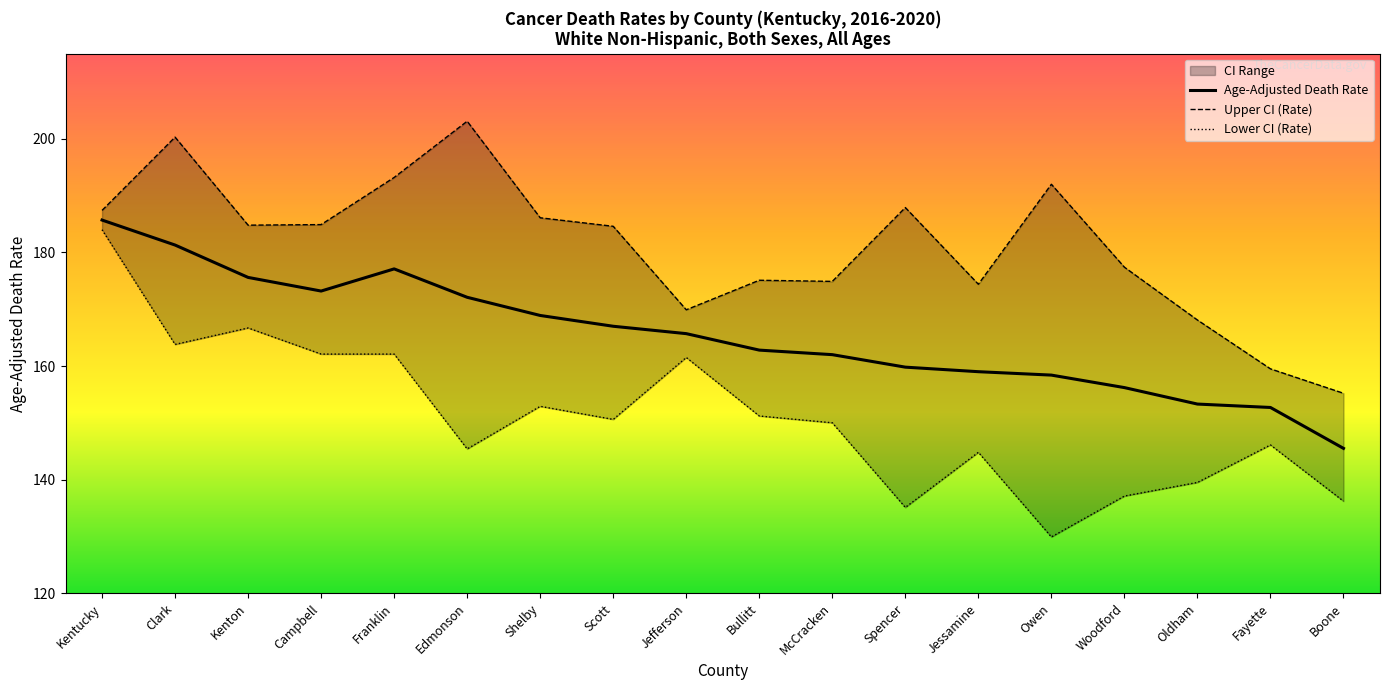

What is the average value of the Age-Adjusted Death Rate series?

165.4